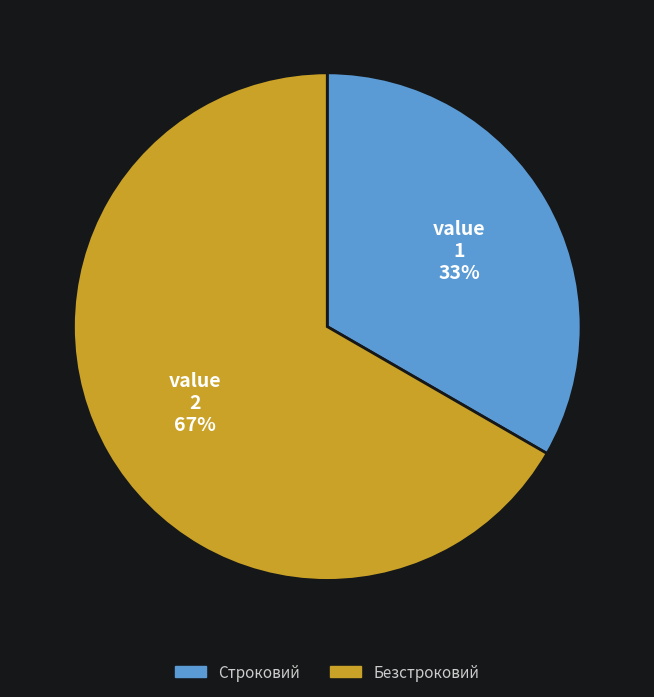

What is the largest slice in the pie chart?

Безстроковий